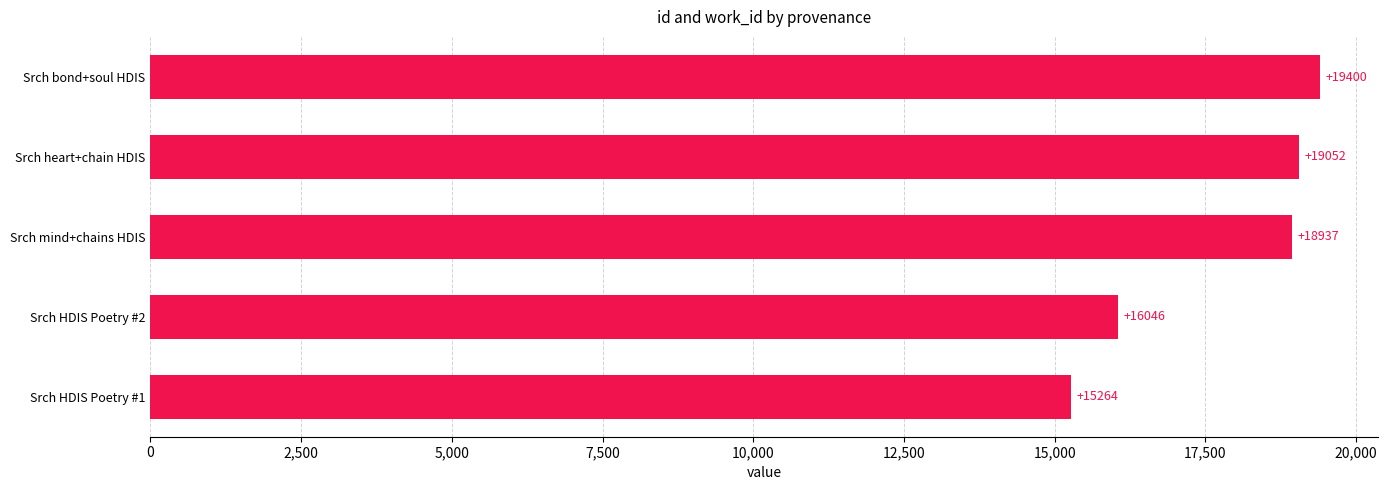

Reading top to bottom, what are all the values shown in this chart?

19400	19052	18937	16046	15264